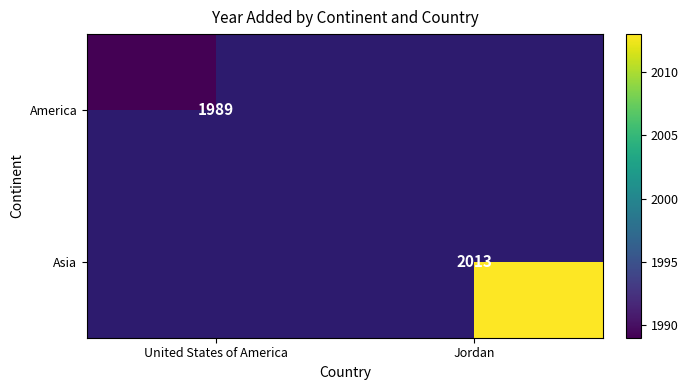

At which category does the chart reach its peak across all series?

Jordan